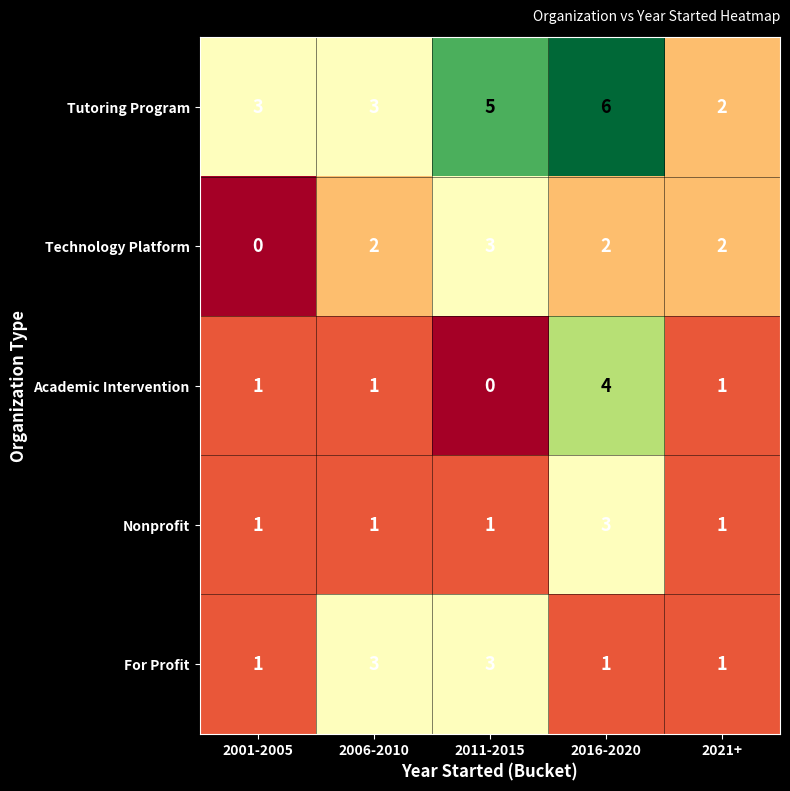

Which label corresponds to the largest value in the chart?

2016-2020